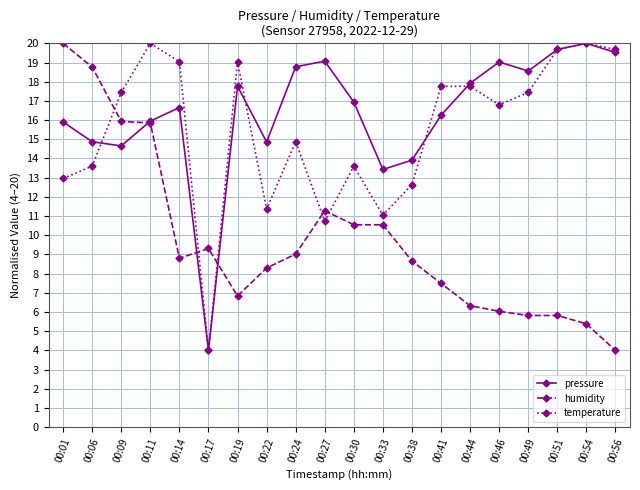

At which category is the sum across all series the highest?

00:11